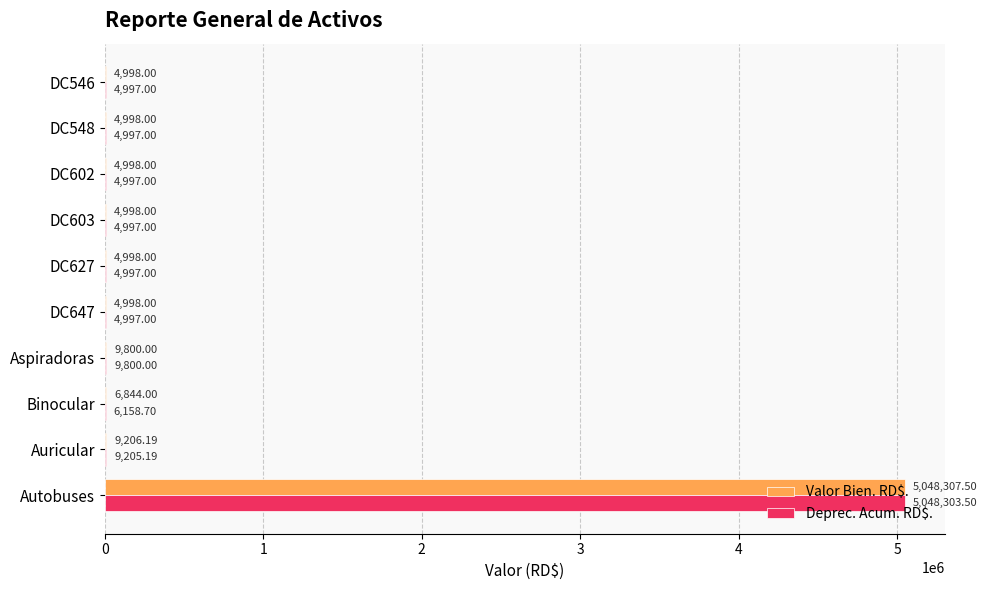

Where is Deprec. Acum. RD$. nearest to the value 2526650?

Aspiradoras